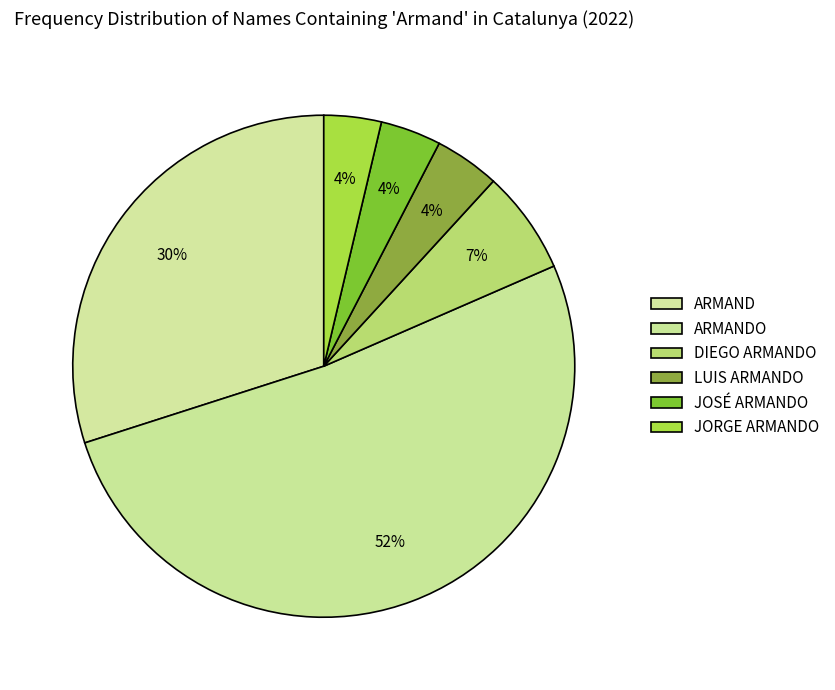

To the nearest percent, what is the average slice percentage?

17%